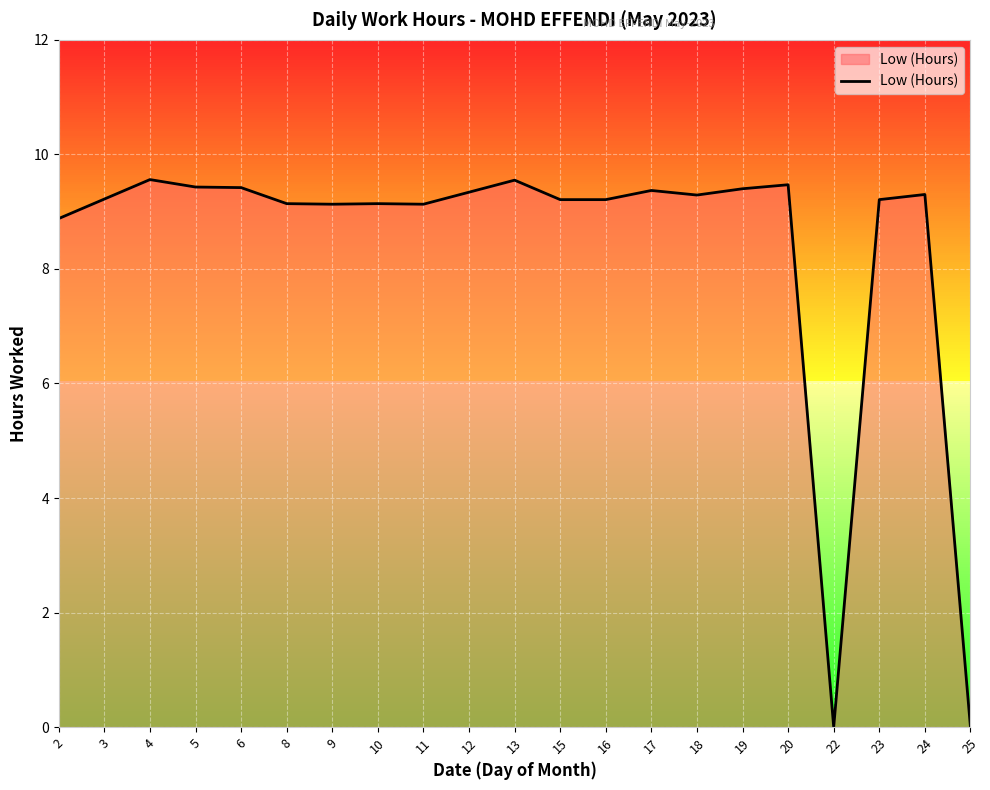

Count the number of values greater than 9.

18